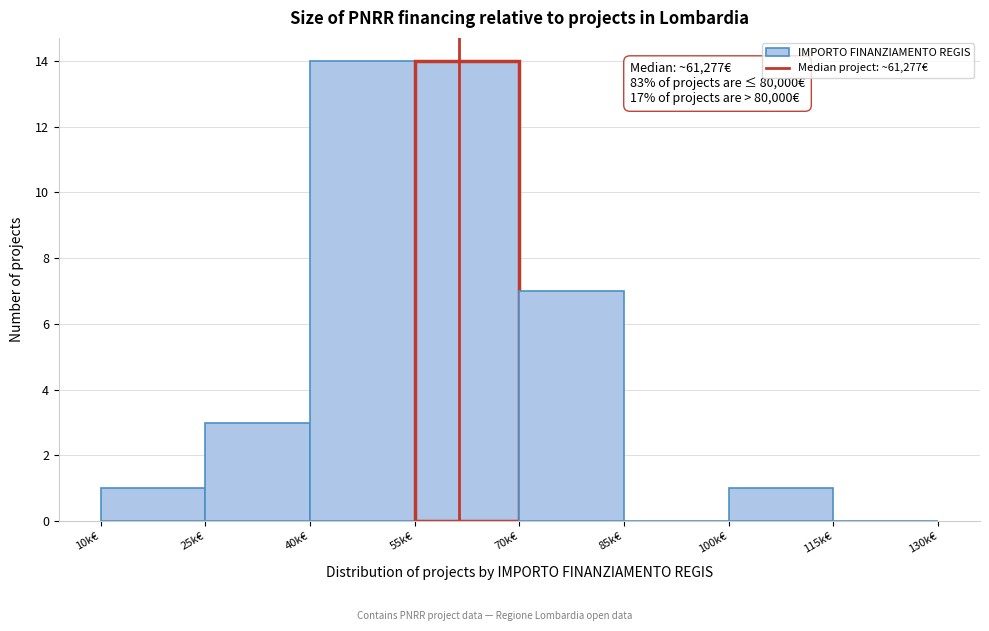

Reading left to right, extract all data points from this chart.

10k€=1	25k€=3	40k€=14	55k€=14	70k€=7	85k€=0	100k€=1	115k€=0